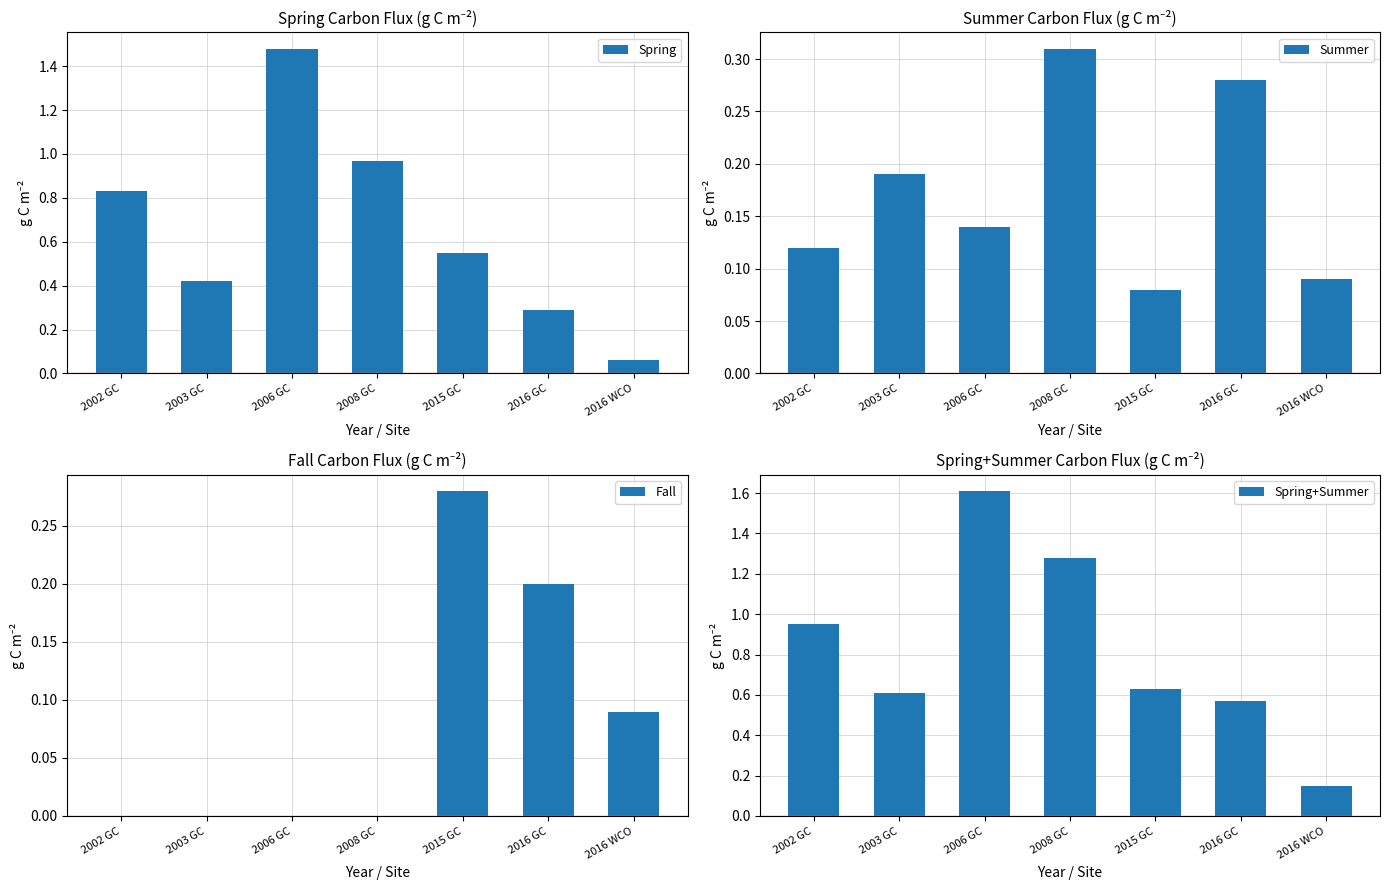

Is the value of Spring+Summer at 2003 GC greater than the value of Spring at 2006 GC?

No